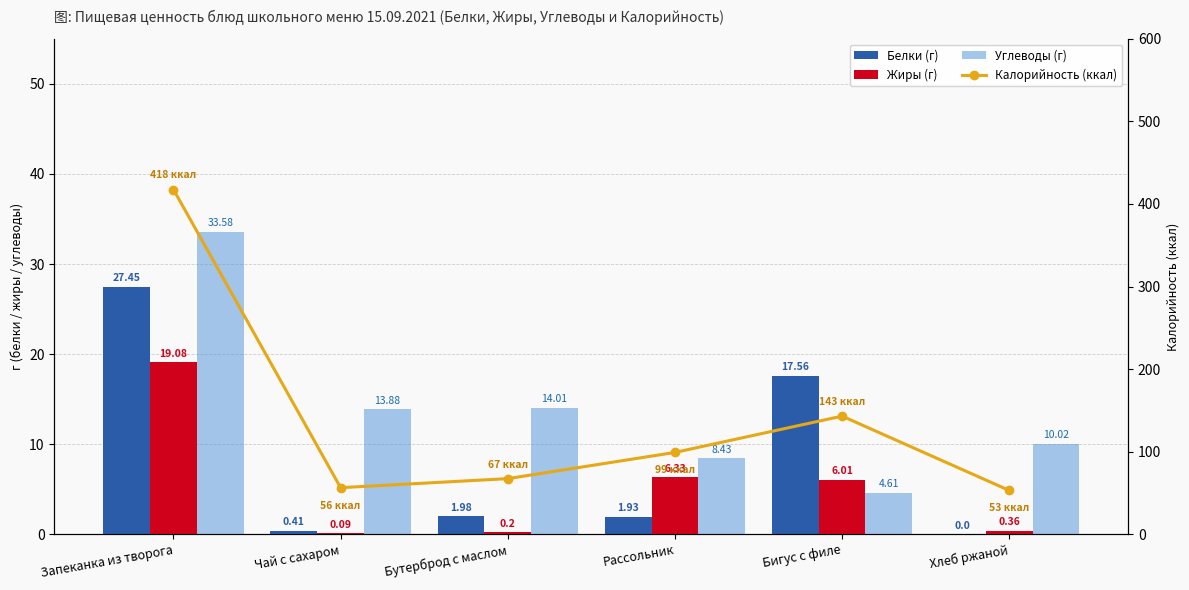

Where does the Калорийность (ккал) series first go above 99?

Запеканка из творога